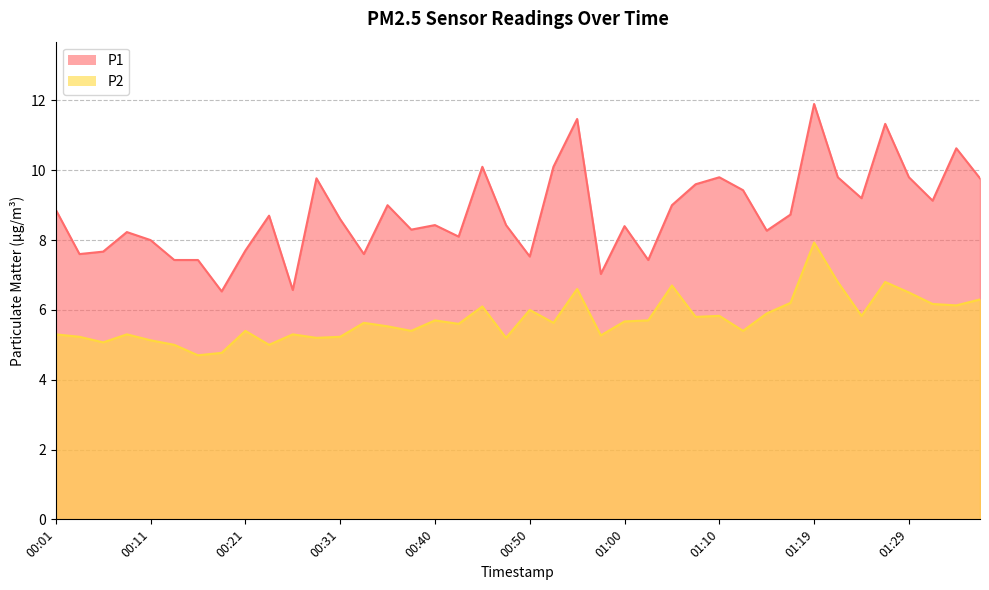

What is the difference between the maximum and minimum values in the P1 series?

5.4